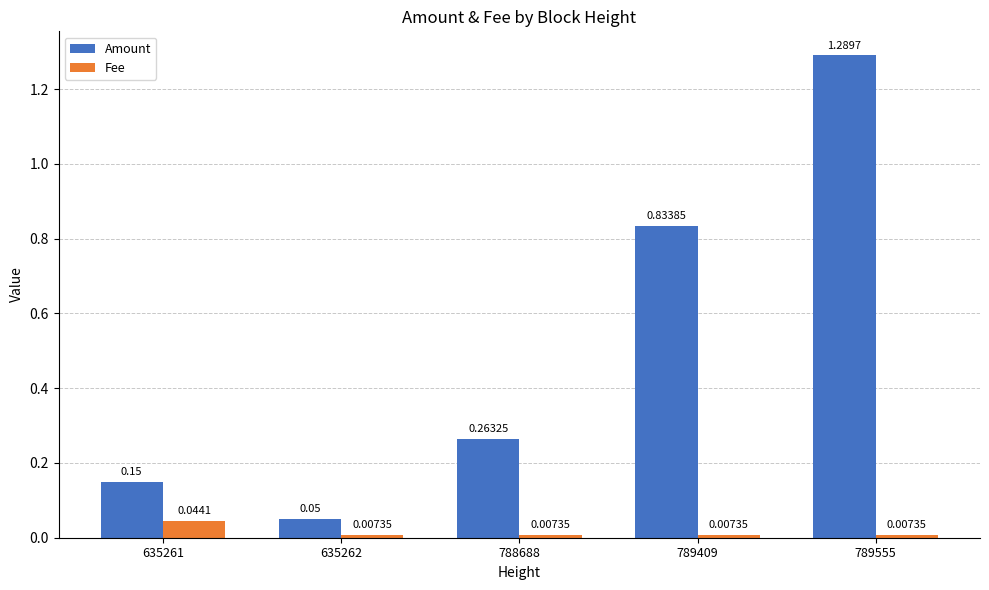

Is the value of Fee at 635261 greater than the value of Amount at 789409?

No